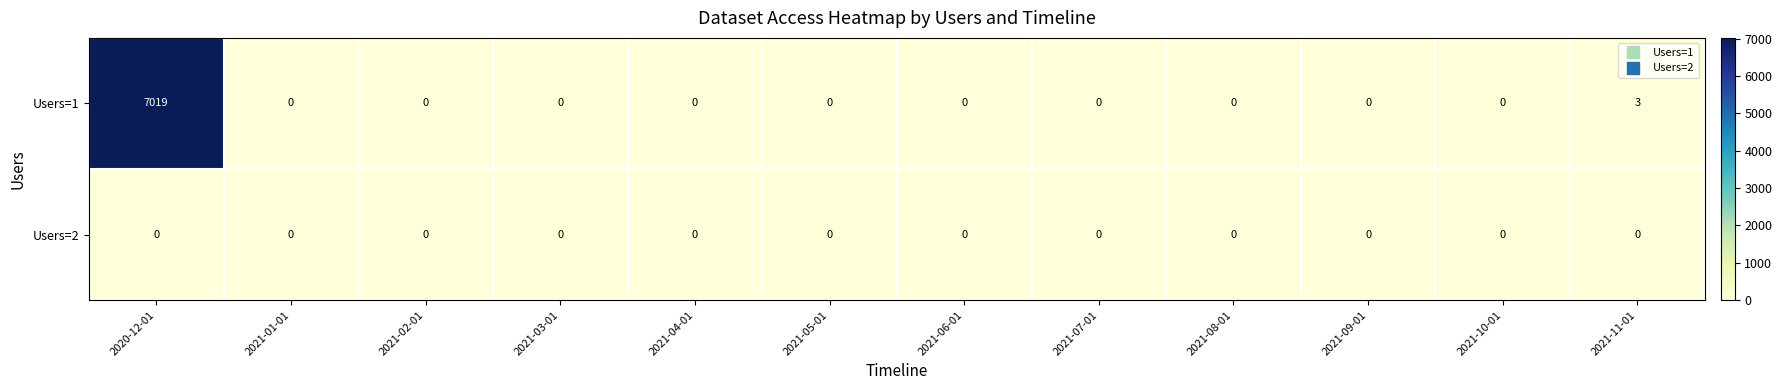

How many distinct data groups are displayed?

2